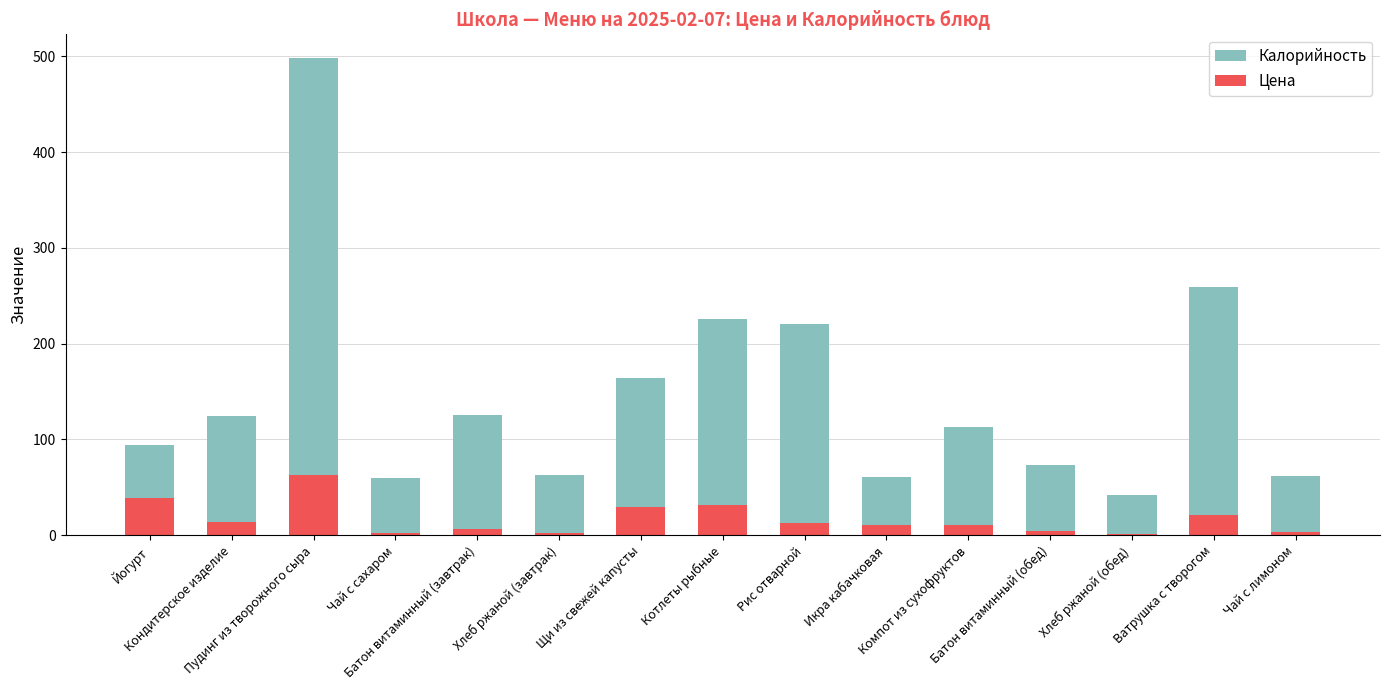

At which label does Калорийность reach its minimum?

Хлеб ржаной (обед)